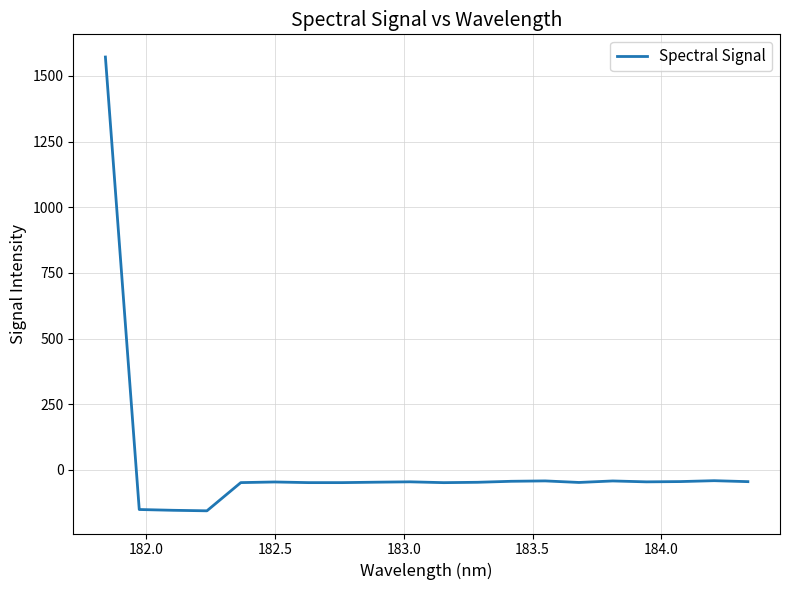

What is the smallest value displayed?

-156.3